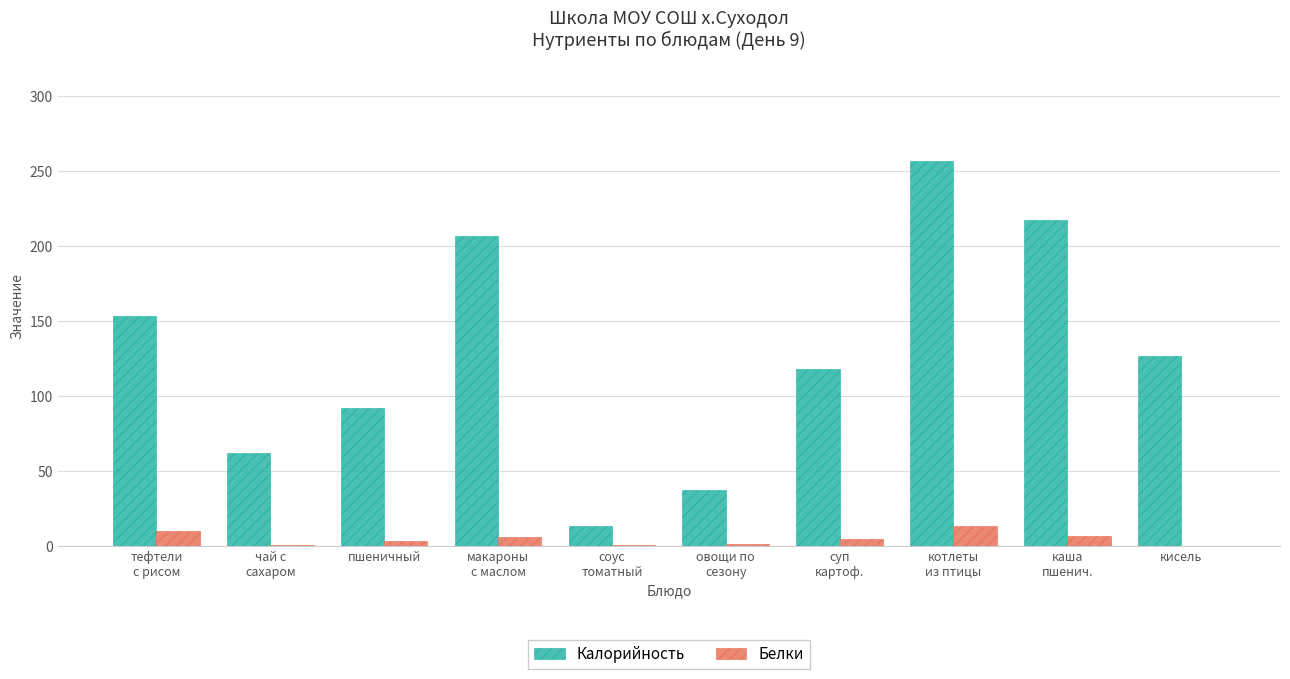

What is the sum of all Белки values?

43.9